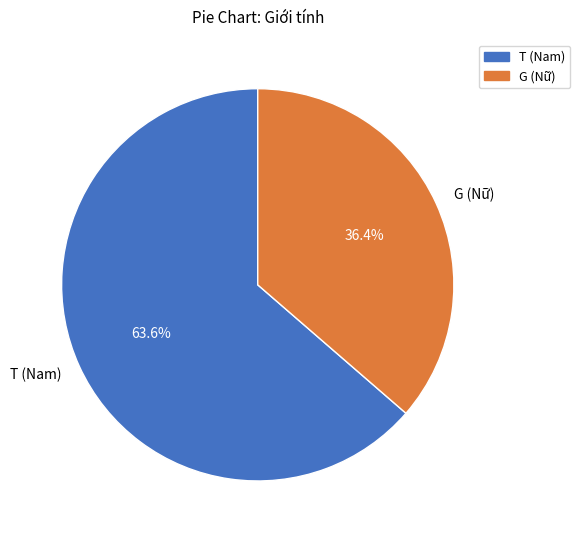

What percentage do T and G together represent?

100.0%